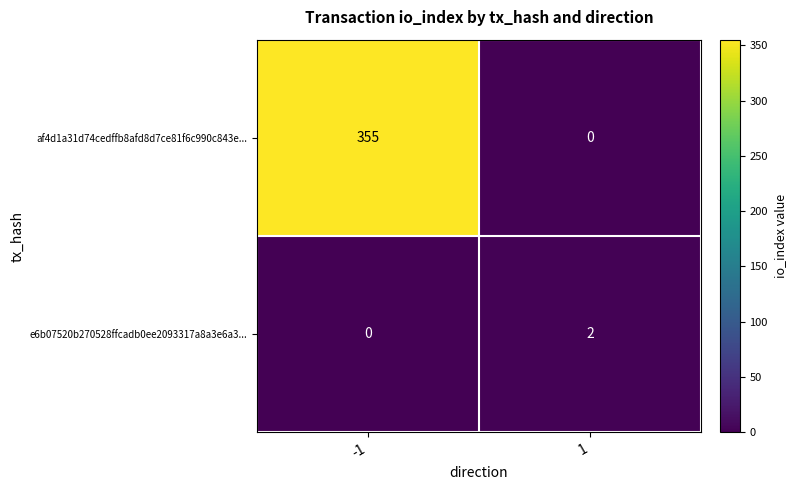

What is the difference between the af4d1a31d74cedffb8afd8d7ce81f6c990c843e... values at -1 and 1?

355